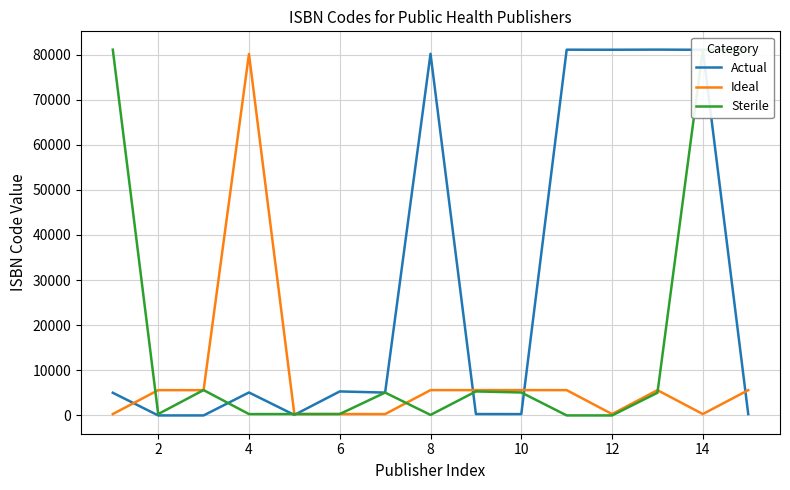

Rank the series by their average value, from highest to lowest.

Actual, Sterile, Ideal